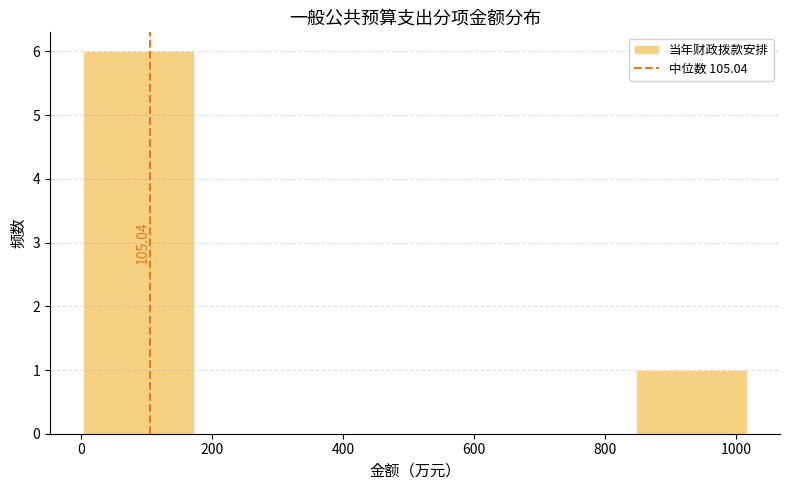

Which range on the x-axis has the tallest bar?

0 to 180